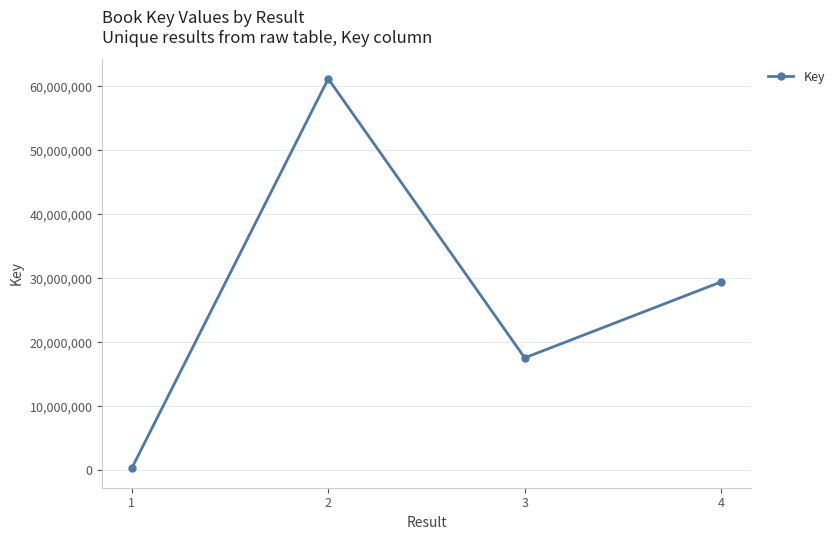

Reading right to left, extract all data points from this chart.

29440913	17574673	61166156	331959